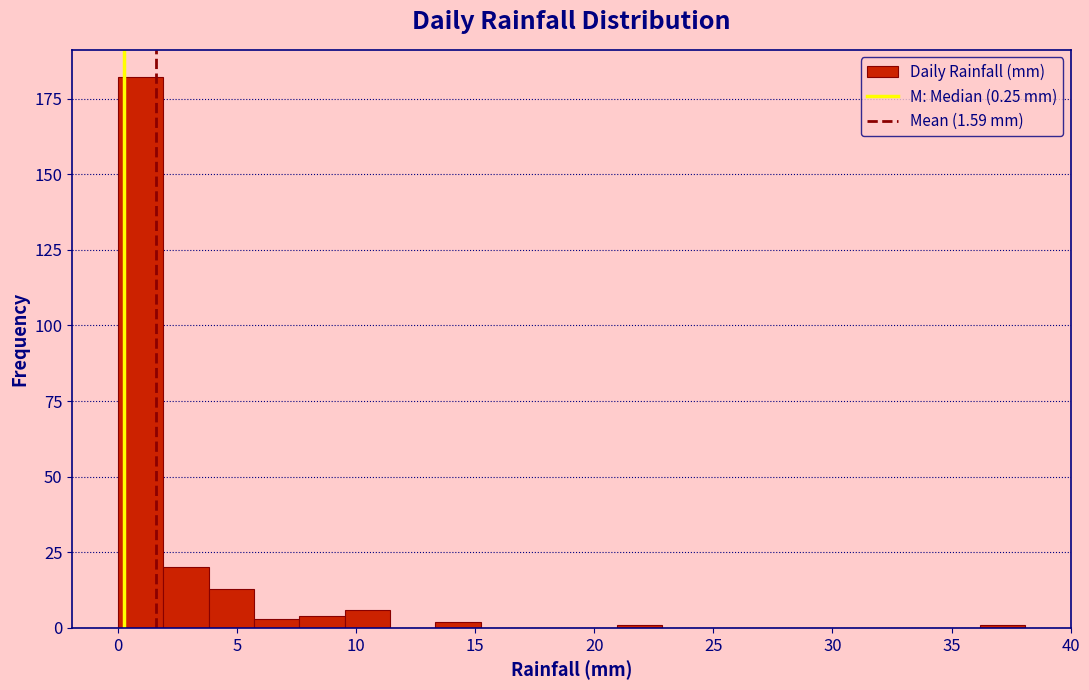

Read against the x-axis, roughly where is the centre of the tallest bar?

1.0